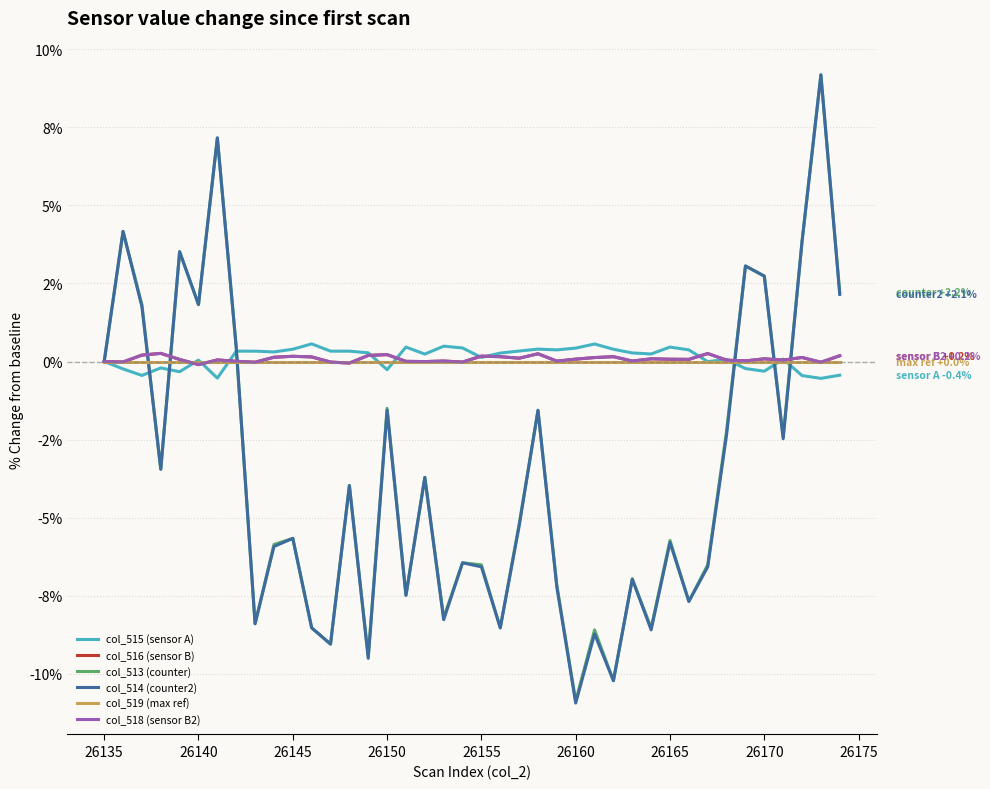

What is the maximum value for col_516 (sensor B)?

0.3